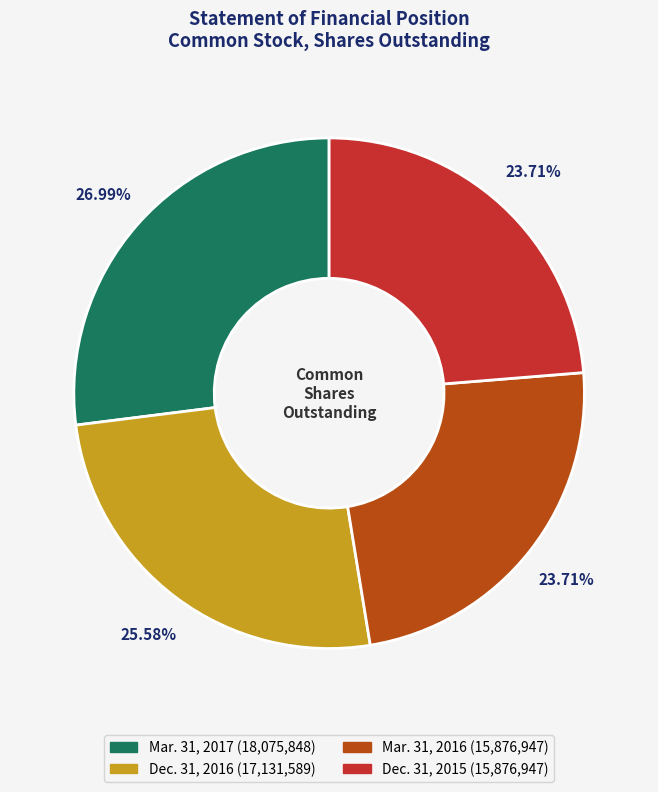

Is there a majority slice in this chart?

No